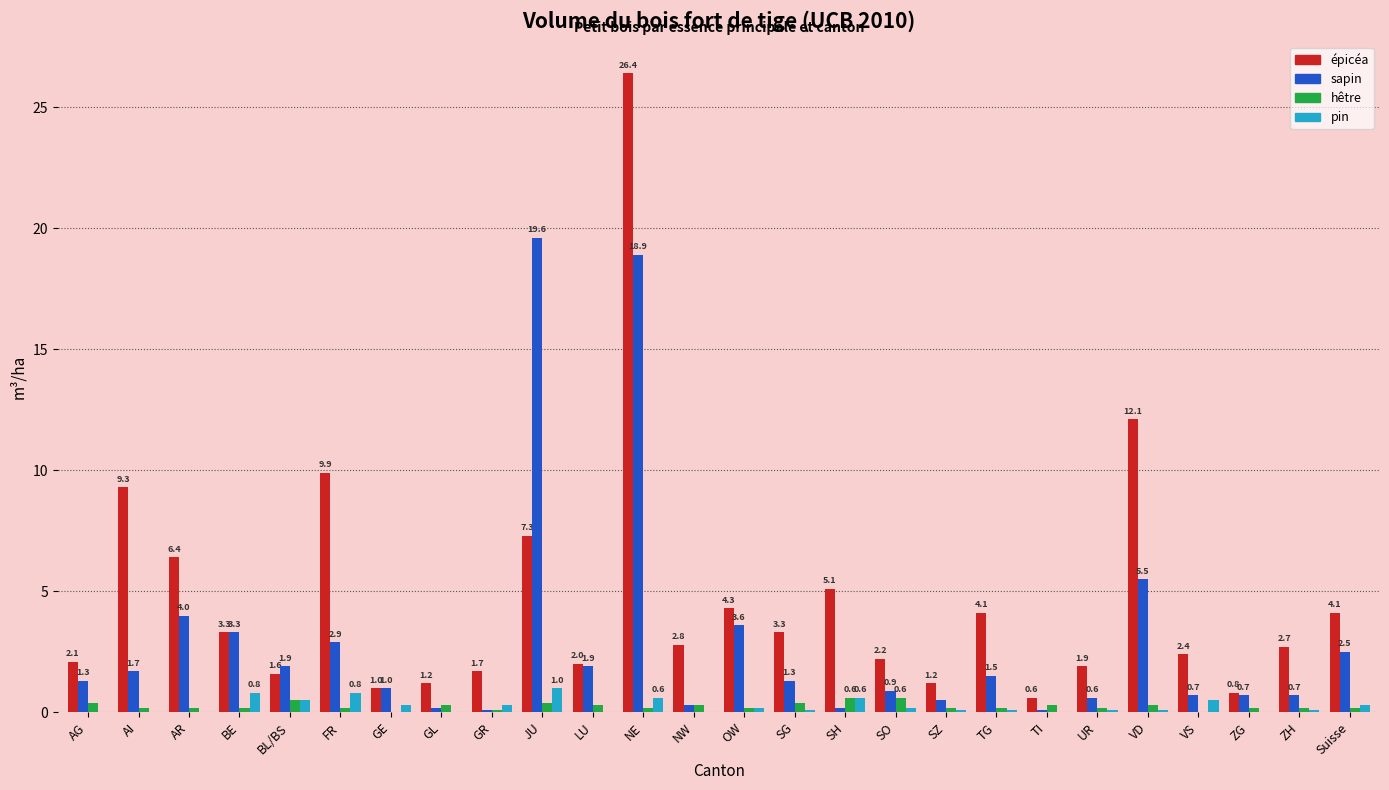

Reading left to right, what are all the values shown in this chart?

épicéa: AG=2.1	AI=9.3	AR=6.4	BE=3.3	BL/BS=1.6	FR=9.9	GE=1.0	GL=1.2	GR=1.7	JU=7.3	LU=2.0	NE=26.4	NW=2.8	OW=4.3	SG=3.3	SH=5.1	SO=2.2	SZ=1.2	TG=4.1	TI=0.6	UR=1.9	VD=12.1	VS=2.4	ZG=0.8	ZH=2.7	Suisse=4.1
sapin: AG=1.3	AI=1.7	AR=4.0	BE=3.3	BL/BS=1.9	FR=2.9	GE=1.0	GL=0.2	GR=0.1	JU=19.6	LU=1.9	NE=18.9	NW=0.3	OW=3.6	SG=1.3	SH=0.2	SO=0.9	SZ=0.5	TG=1.5	TI=0.1	UR=0.6	VD=5.5	VS=0.7	ZG=0.7	ZH=0.7	Suisse=2.5
hêtre: AG=0.4	AI=0.2	AR=0.2	BE=0.2	BL/BS=0.5	FR=0.2	GE=0.0	GL=0.3	GR=0.1	JU=0.4	LU=0.3	NE=0.2	NW=0.3	OW=0.2	SG=0.4	SH=0.6	SO=0.6	SZ=0.2	TG=0.2	TI=0.3	UR=0.2	VD=0.3	VS=0.0	ZG=0.2	ZH=0.2	Suisse=0.2
pin: AG=0.0	AI=0.0	AR=0.0	BE=0.8	BL/BS=0.5	FR=0.8	GE=0.3	GL=0.0	GR=0.3	JU=1.0	LU=0.0	NE=0.6	NW=0.0	OW=0.2	SG=0.1	SH=0.6	SO=0.2	SZ=0.1	TG=0.1	TI=0.0	UR=0.1	VD=0.1	VS=0.5	ZG=0.0	ZH=0.1	Suisse=0.3